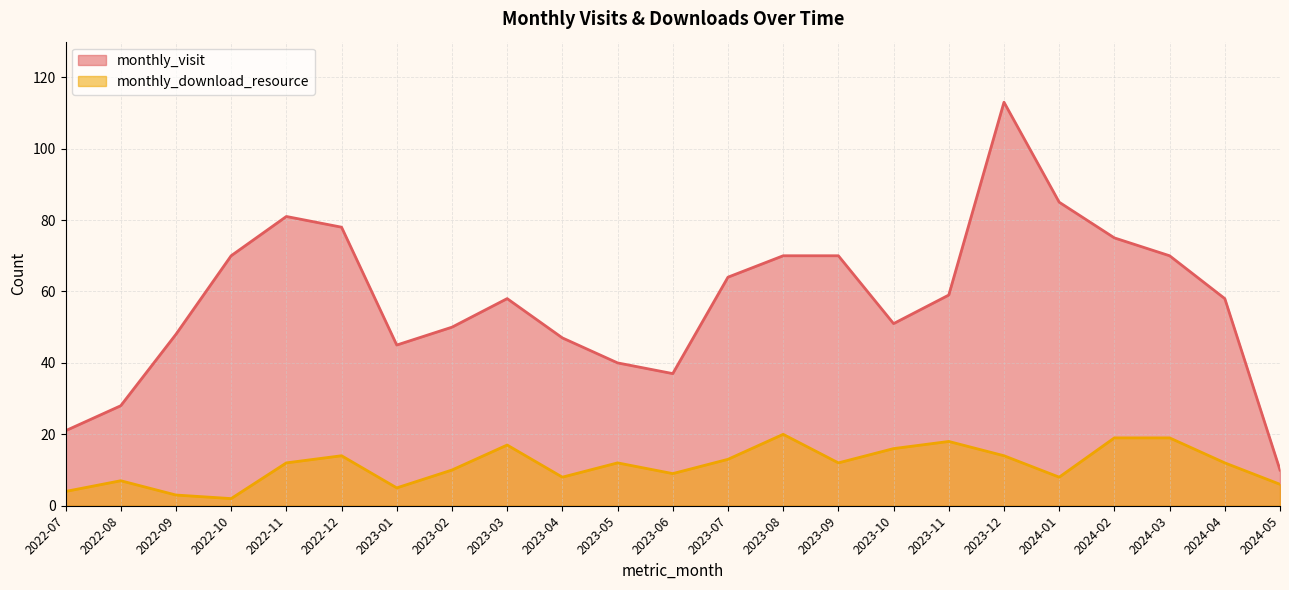

What is the sum of the monthly_download_resource values at 2022-12 and 2023-11?

32